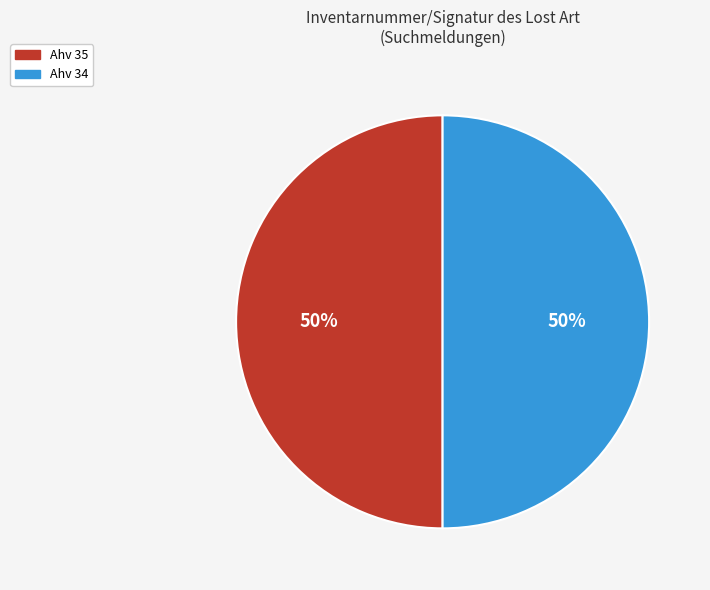

To the nearest percent, what is the average slice percentage?

50%